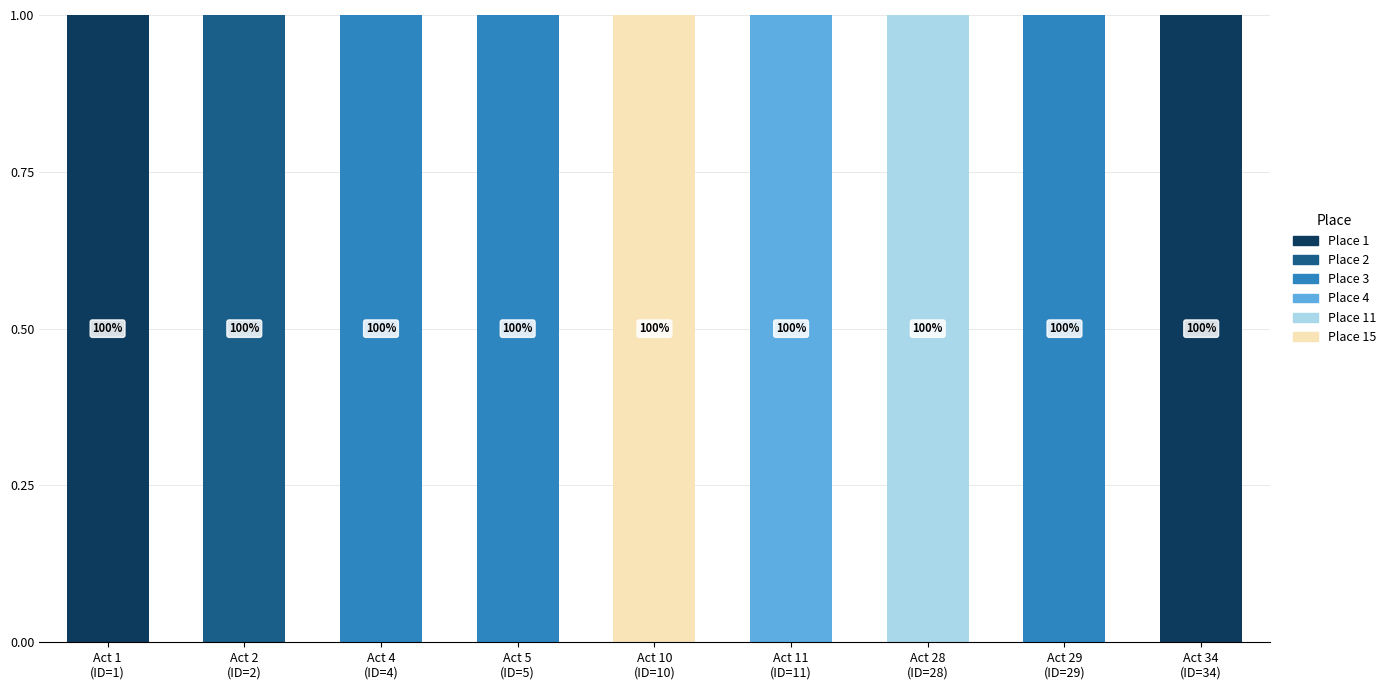

What are all the series names shown in the legend?

Place 1, Place 2, Place 3, Place 4, Place 11, Place 15